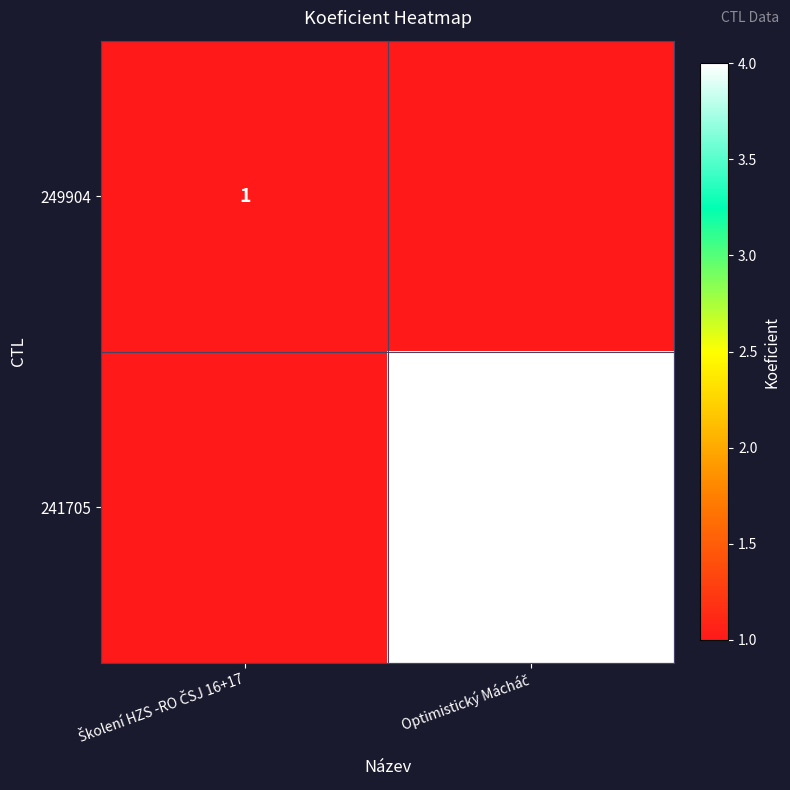

What is the sum of the 249904 values at Školení HZS -RO ČSJ 16+17 and Optimistický Mácháč?

1